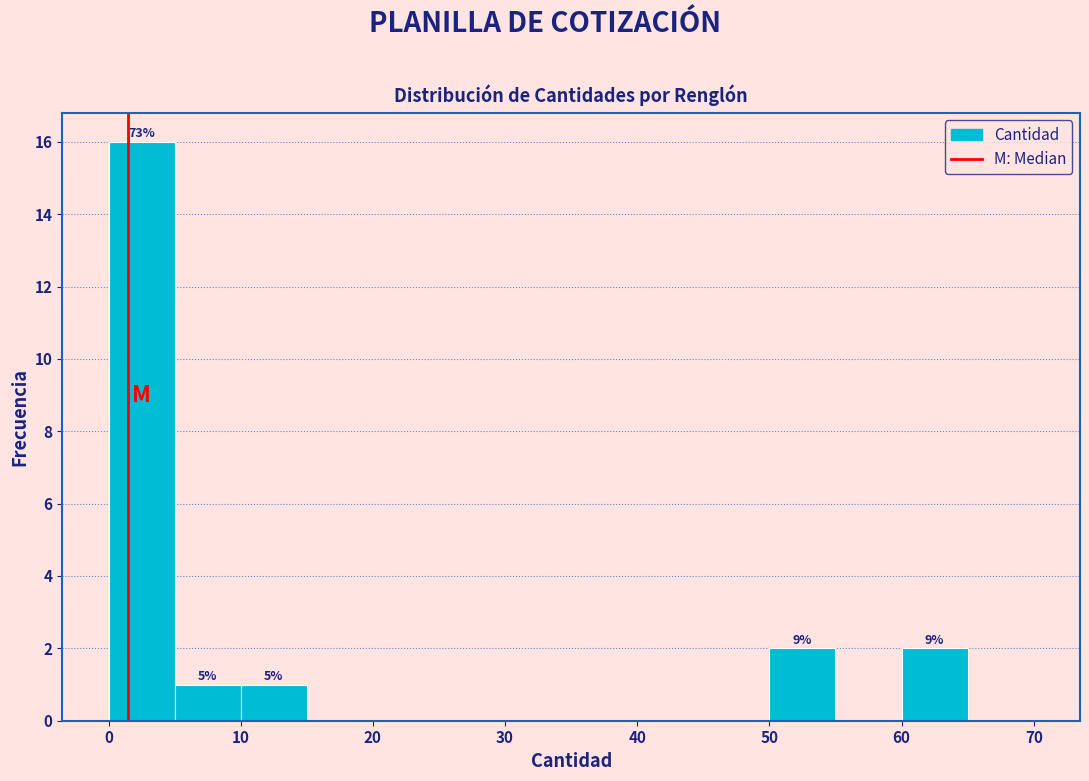

Which range on the x-axis has the tallest bar?

0 to 5